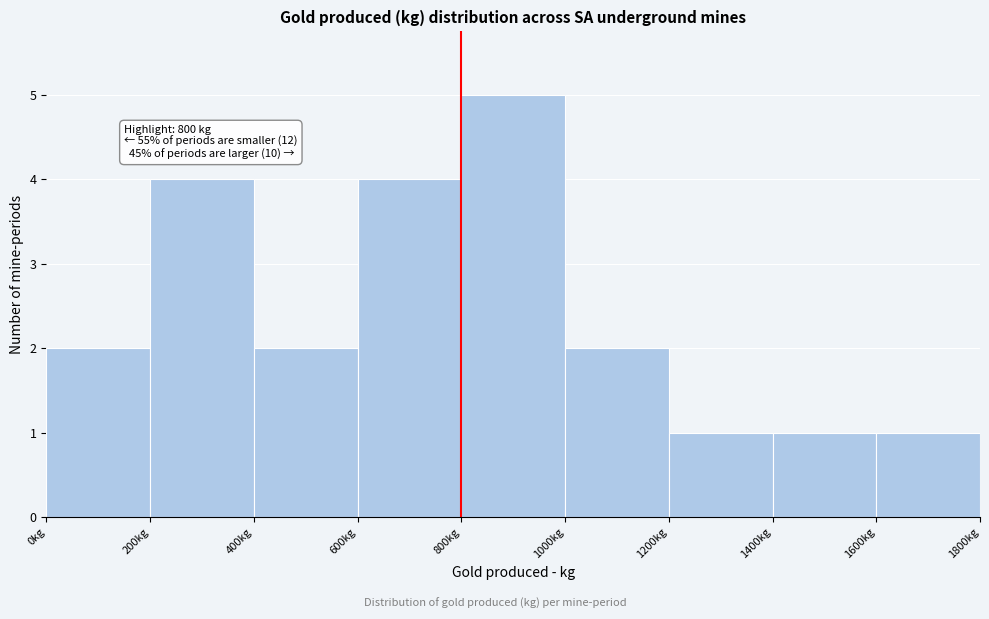

Over which range of the x-axis is the bar tallest?

800 to 1000